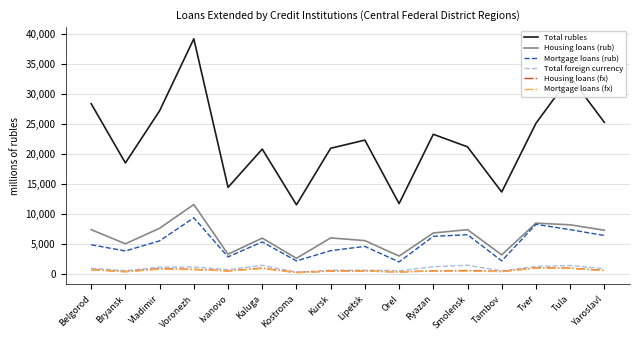

What is the highest value of the Mortgage loans (fx) series?

917